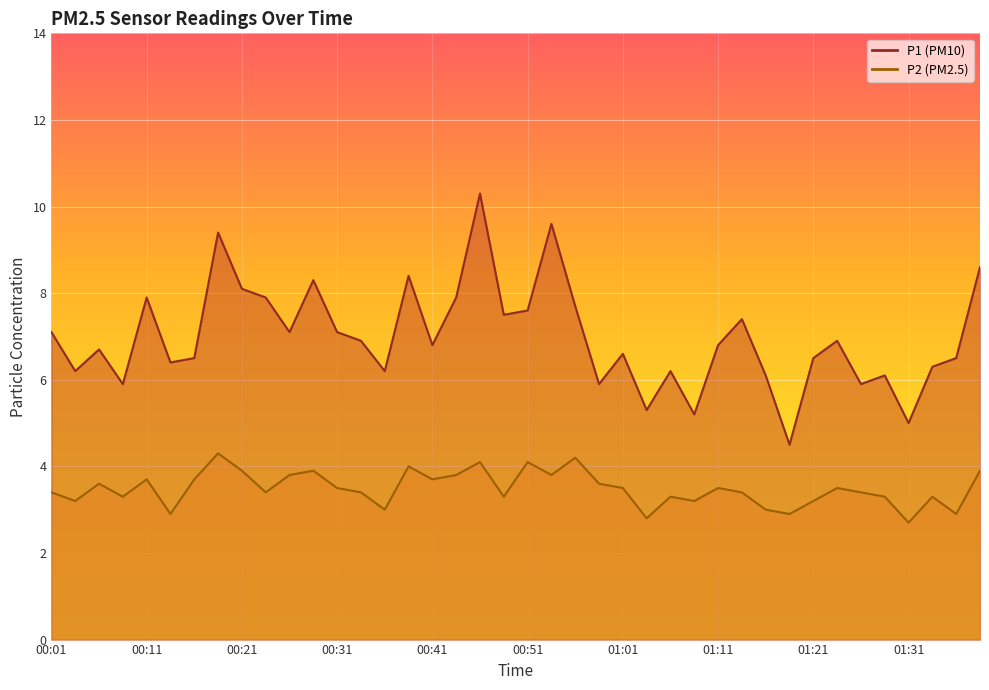

What is the sum of the P1 values at 00:36 and 01:04?

11.5